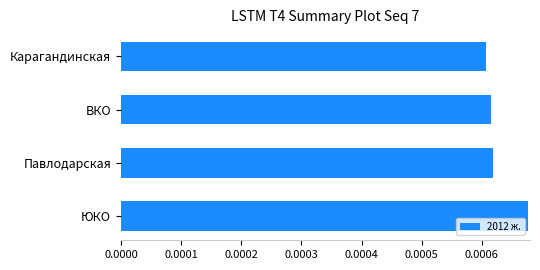

How many bars are there in total?

4